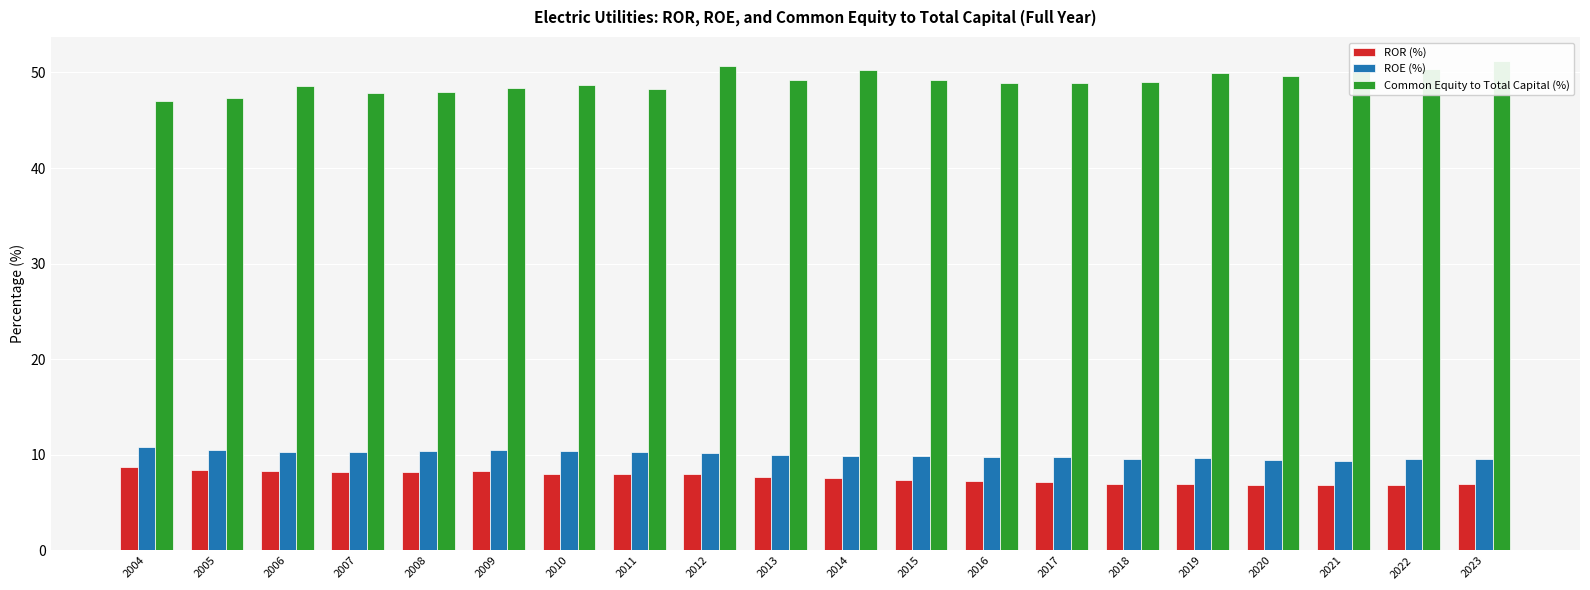

At which label does Common Equity to Total Capital (%) first exceed 49?

2012